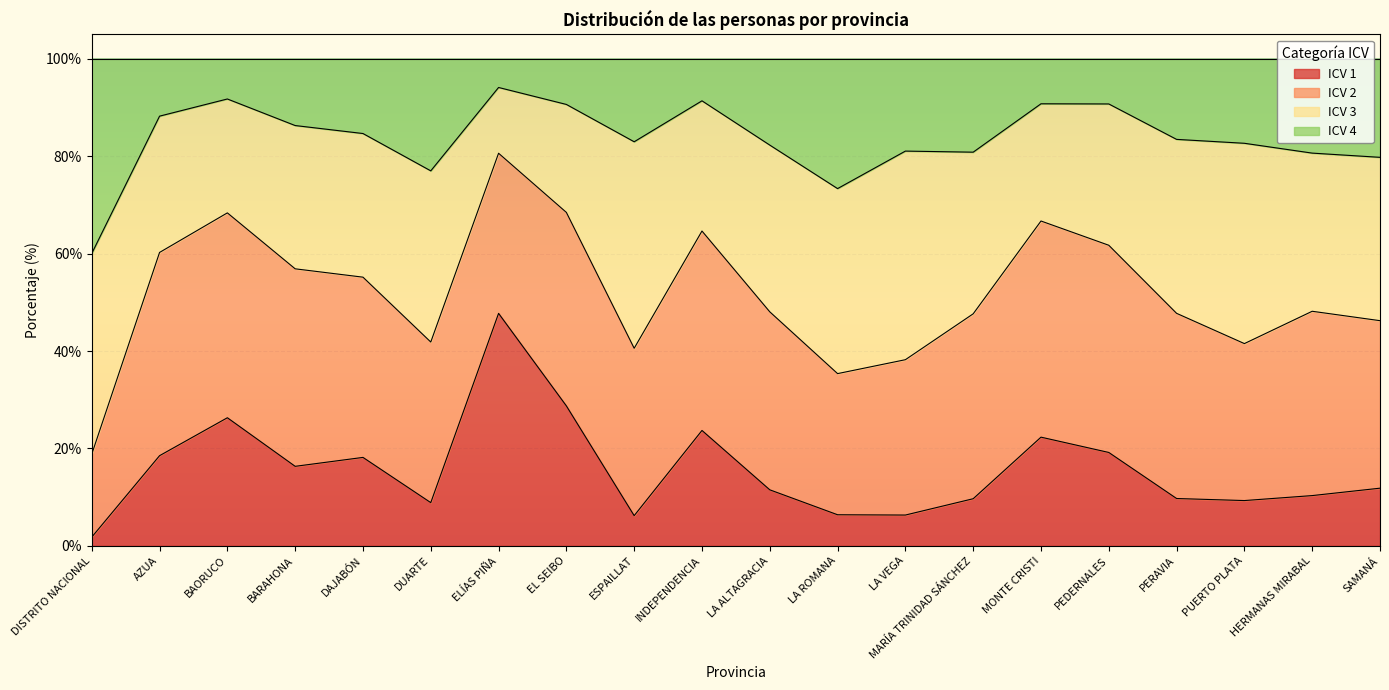

What are all the series names shown in the legend?

ICV 1, ICV 2, ICV 3, ICV 4